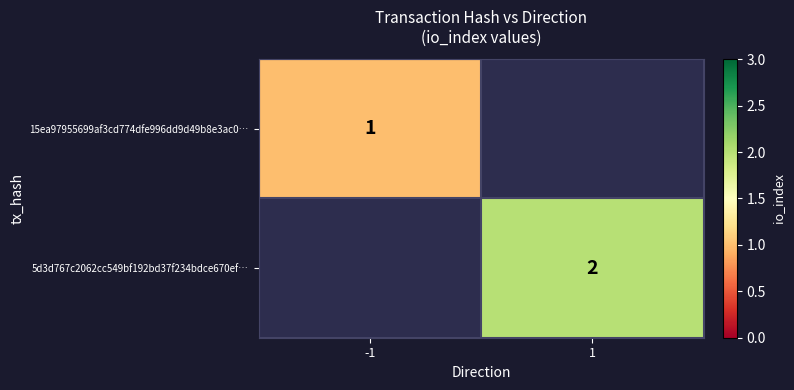

Which label corresponds to the smallest value in the chart?

-1